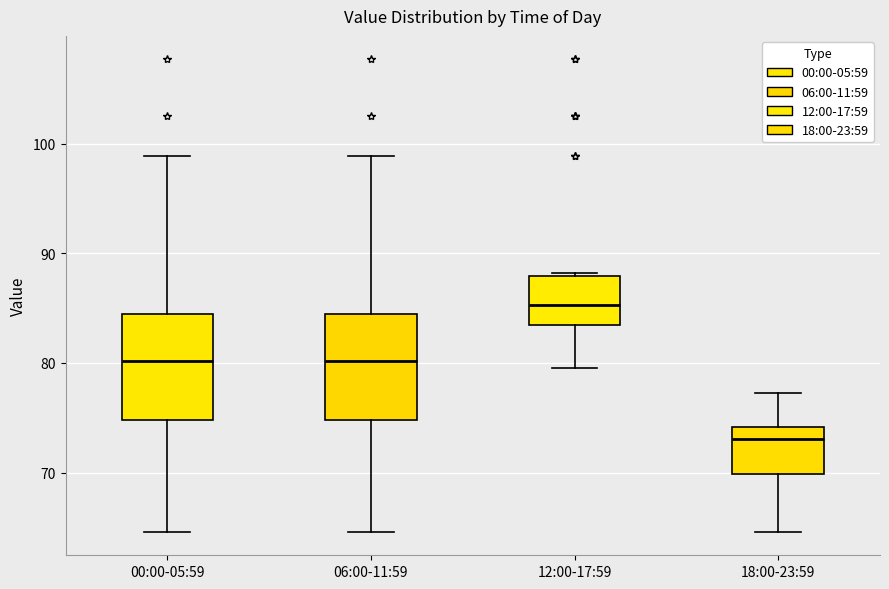

Where is the upper edge of the box for 18:00-23:59 on the y-axis? The values are not printed on the chart, so give them approximately, as read against the axis.

74